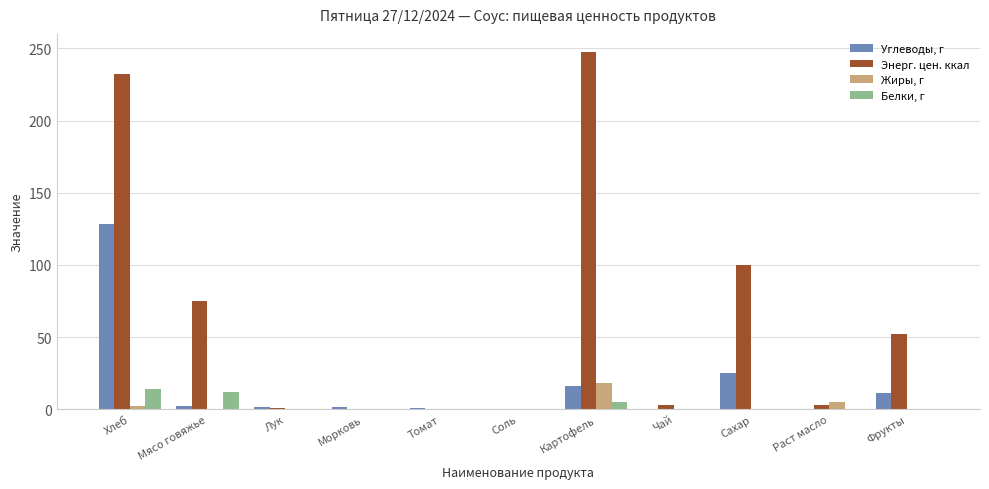

Which series has the largest range (max minus min)?

Энерг. цен. ккал